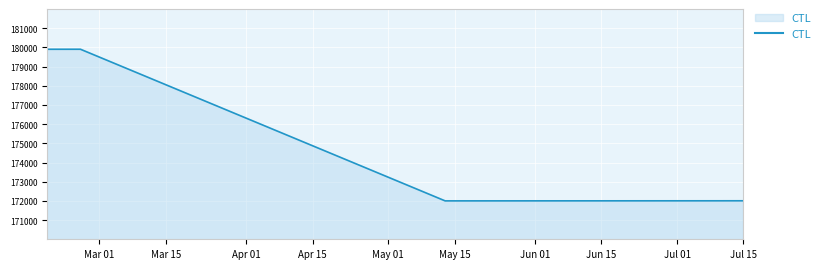

What is the difference between the maximum and minimum values?

7901